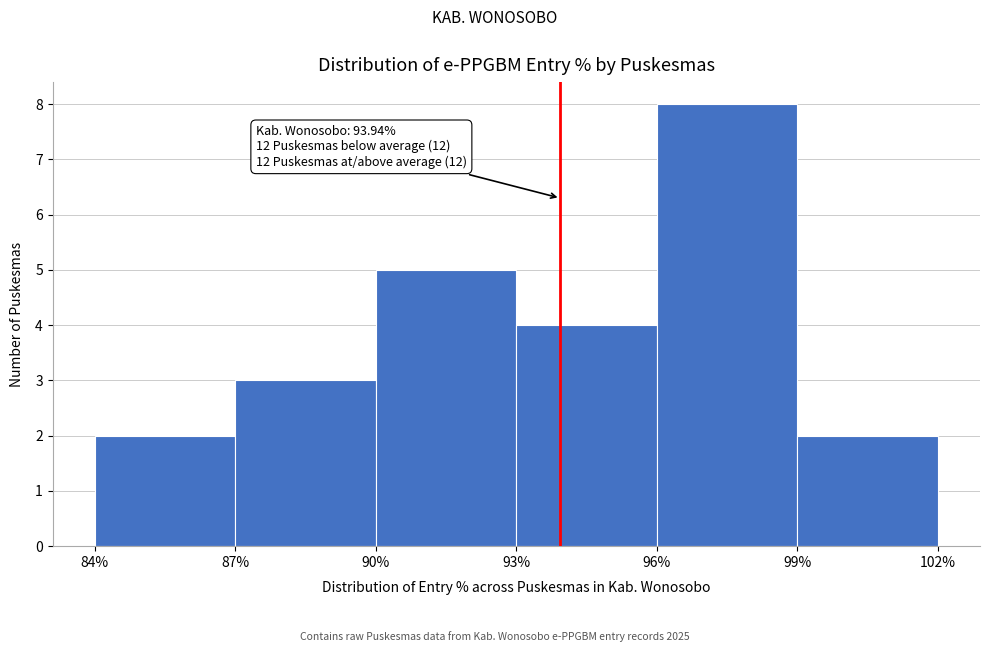

Over which range of the x-axis is the bar tallest?

96% to 99%